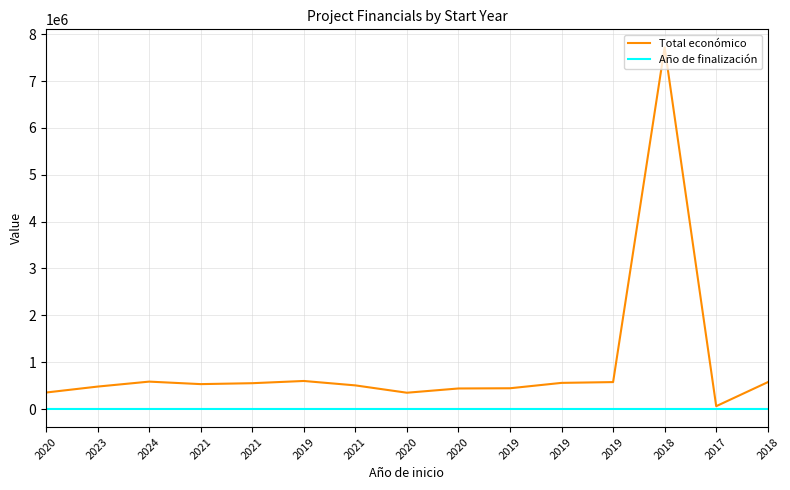

True or false: Año de finalización and Total económico cross at least once.

False